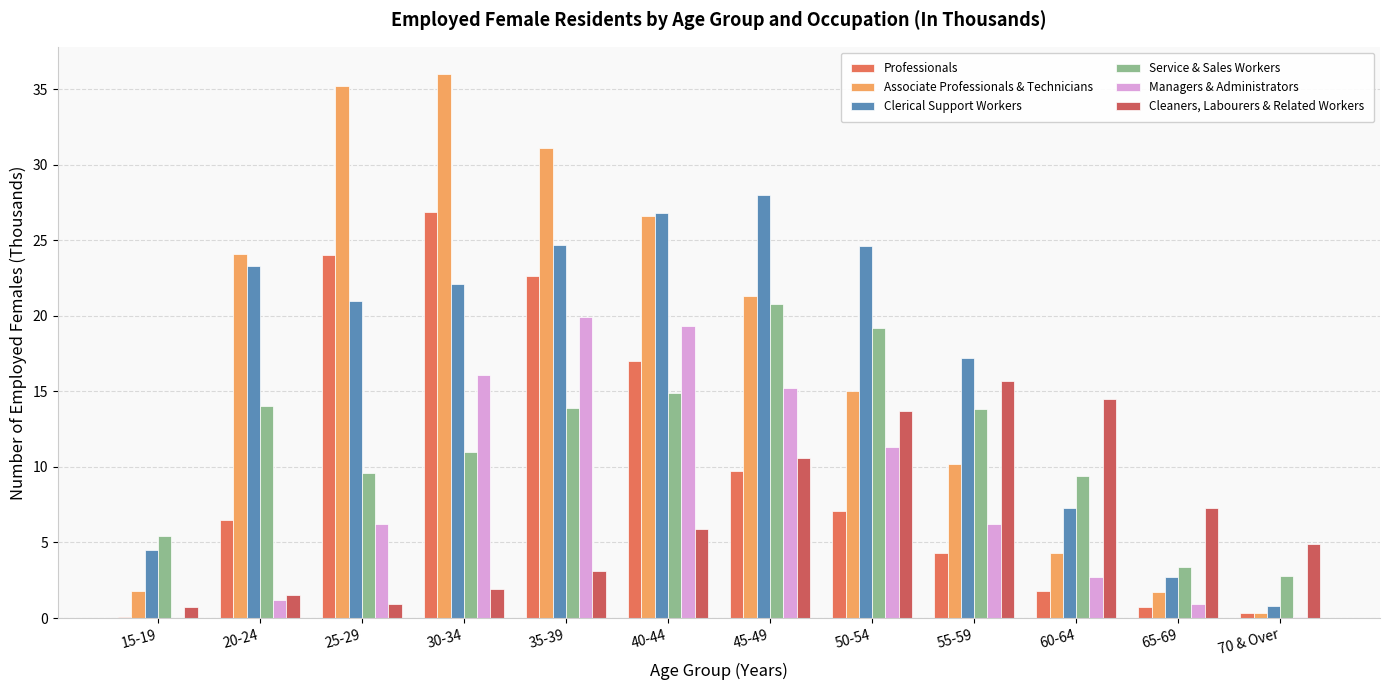

Does the chart contain stacked bars?

No